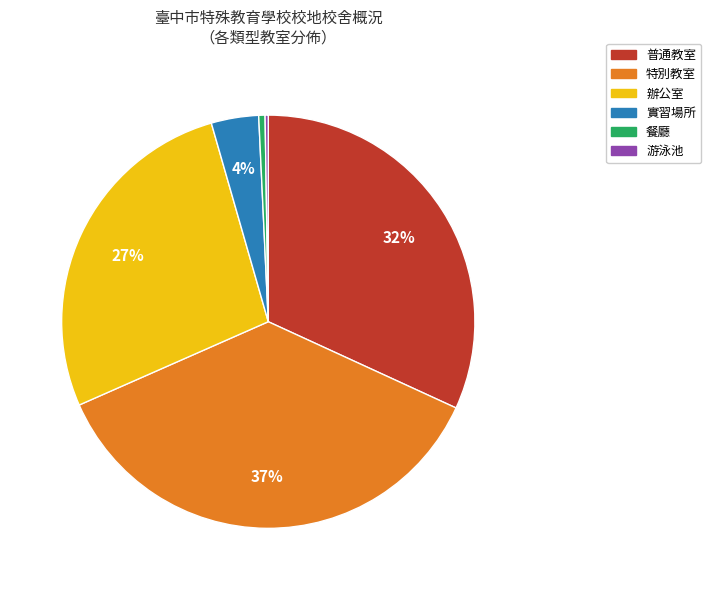

Is it true that 普通教室 is 32% of the pie?

True